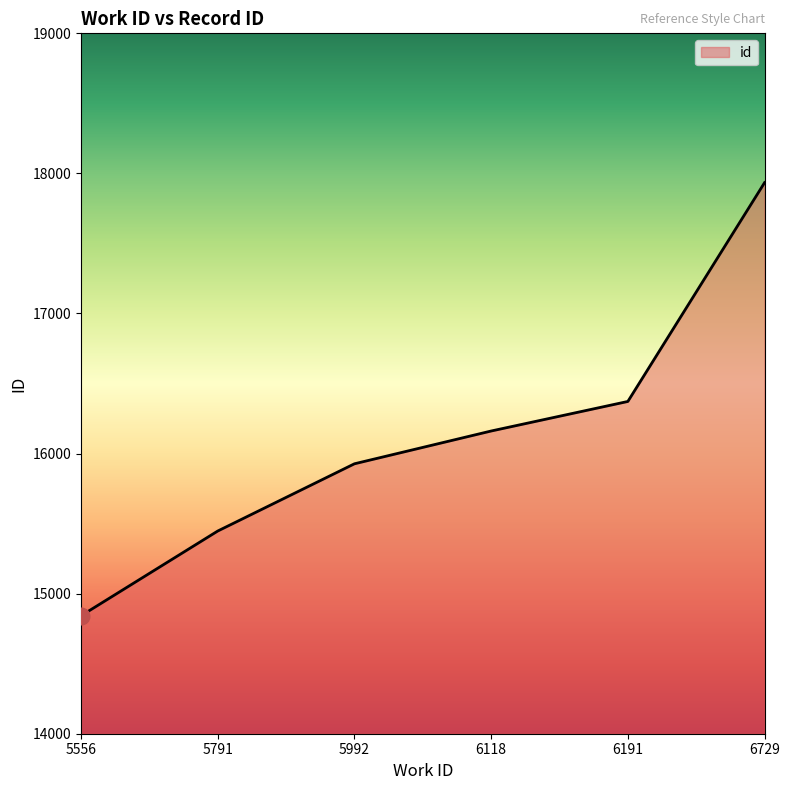

What is the difference between the maximum and minimum values?

3092